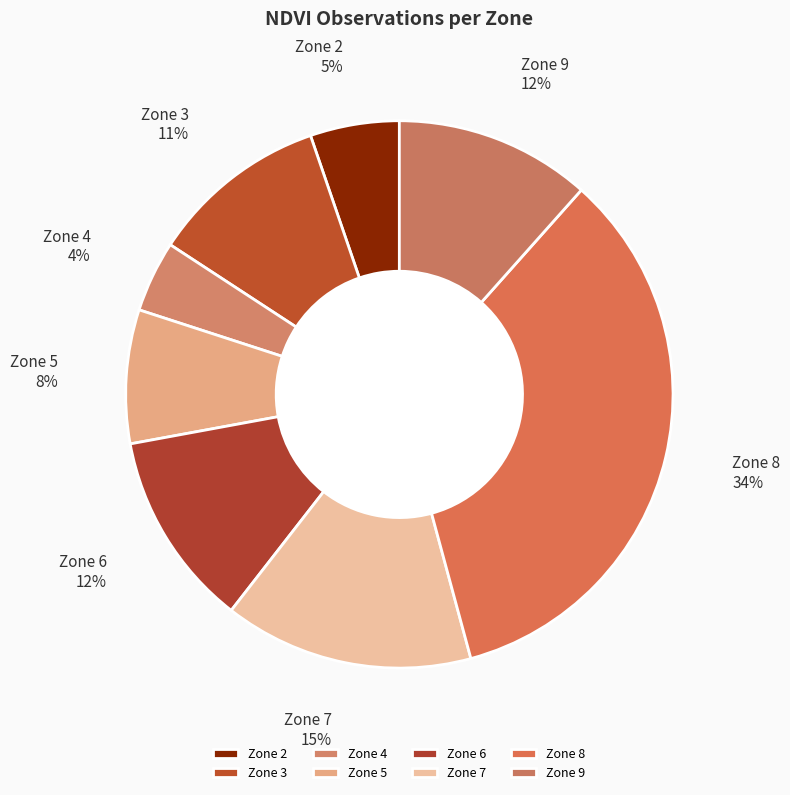

What is the smallest slice in the pie chart?

Zone 4